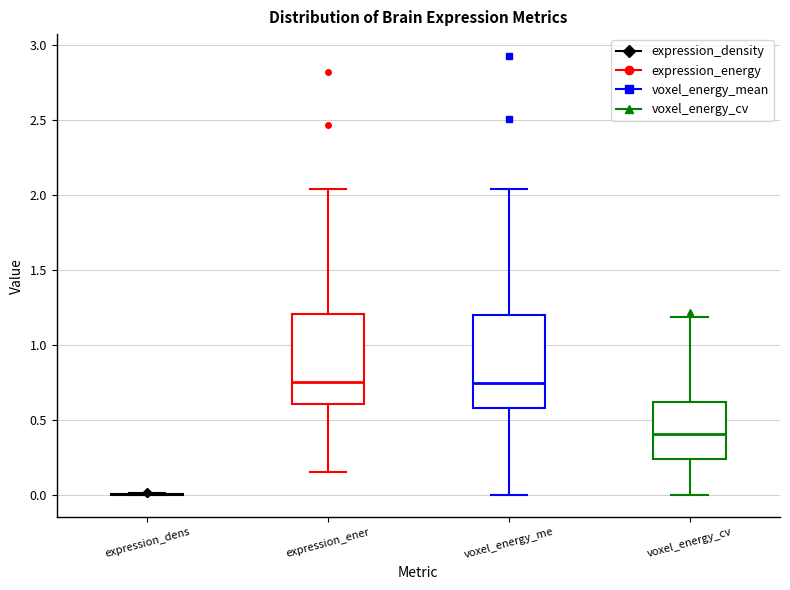

Where does the upper whisker of the box for voxel_energy_me end on the y-axis? The values are not printed on the chart, so give them approximately, as read against the axis.

2.05